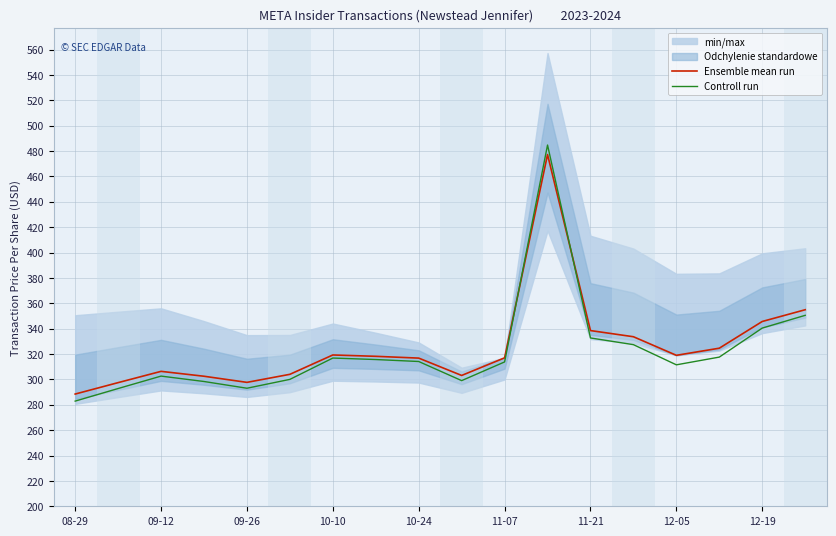

Which category has the lowest value in the Controll run series?

08-29